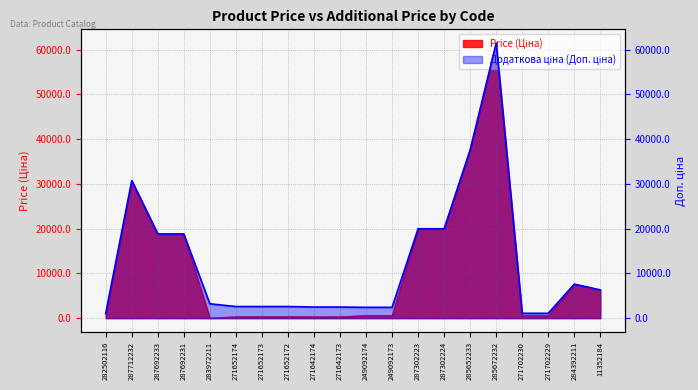

The value of Додаткова ціна (Доп. ціна) at 285672232 is 61434.3. True or false?

True